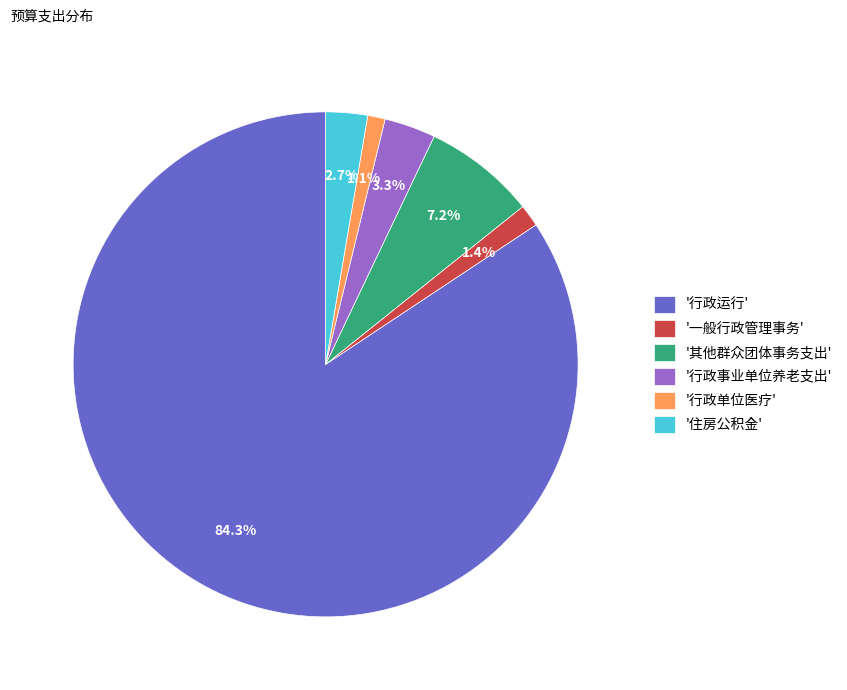

Combined, do '其他群众团体事务支出' and '一般行政管理事务' account for over 50%?

No